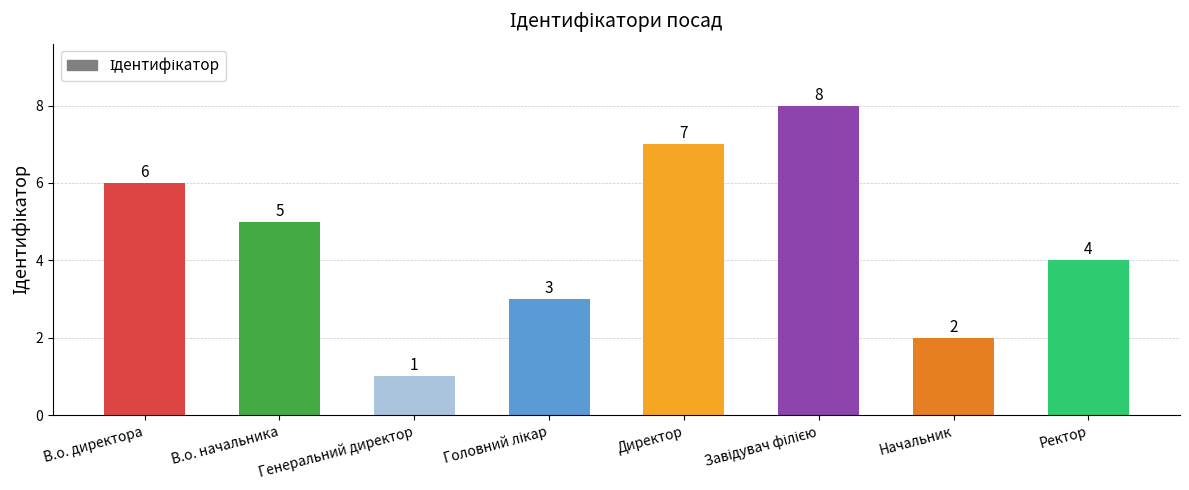

Is it true that the value at Начальник is 2?

True